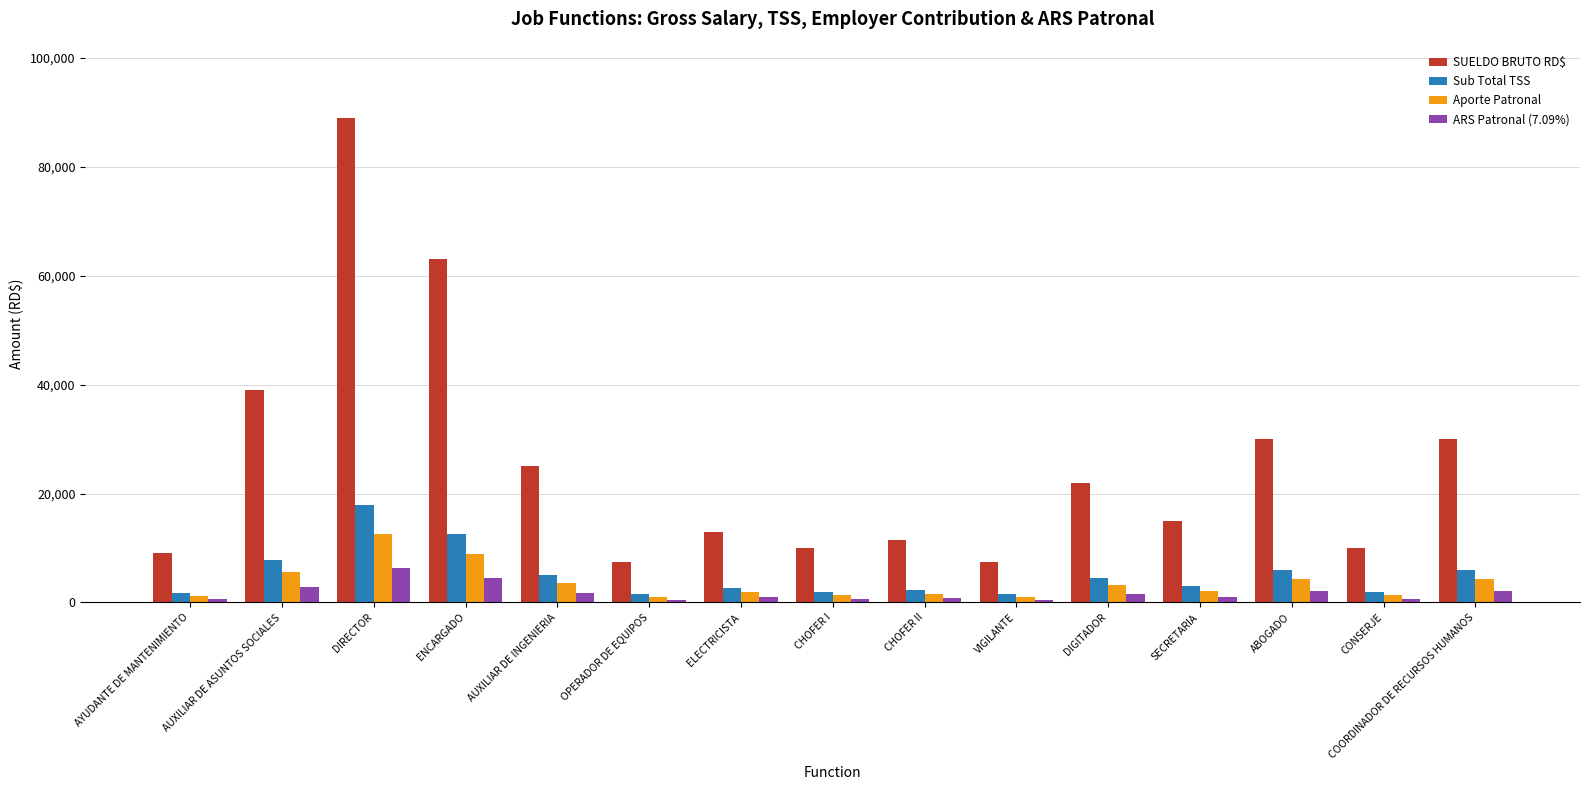

Where is Sub Total TSS nearest to the value 9688?

AUXILIAR DE ASUNTOS SOCIALES